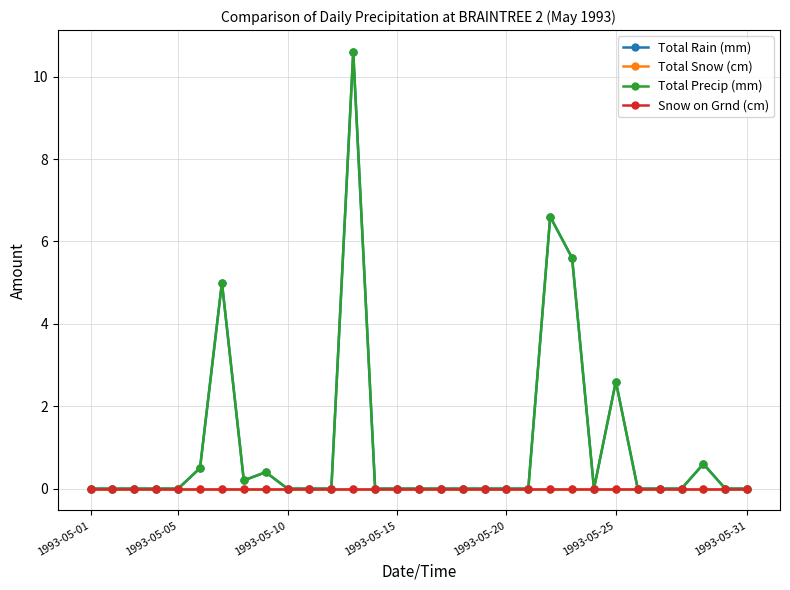

Is this an area chart (filled region under the line)?

No